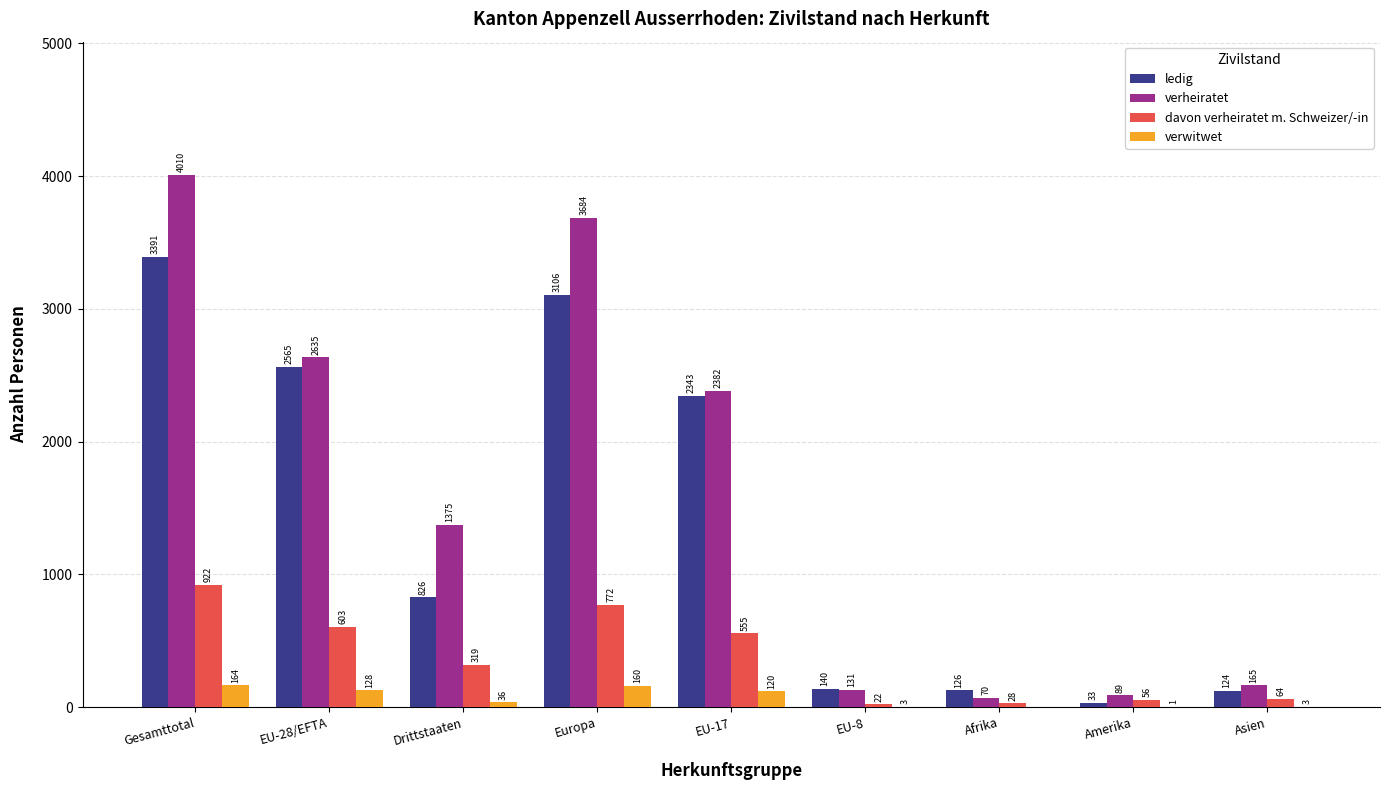

What is the total value across all series at Drittstaaten?

2556